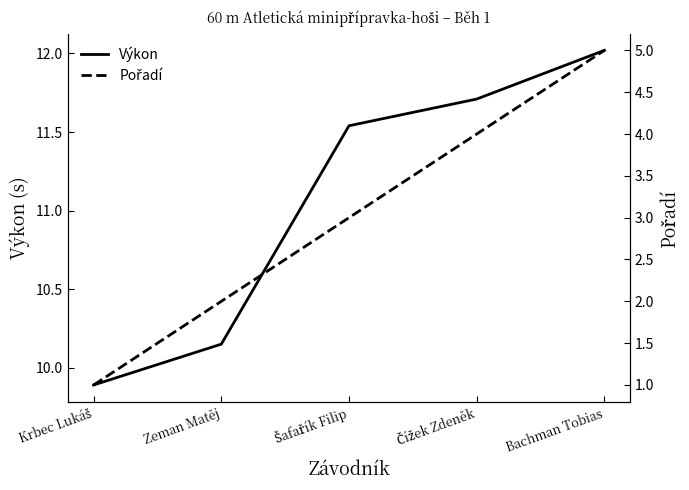

List the series in order of their overall mean, lowest first.

Pořadí, Výkon